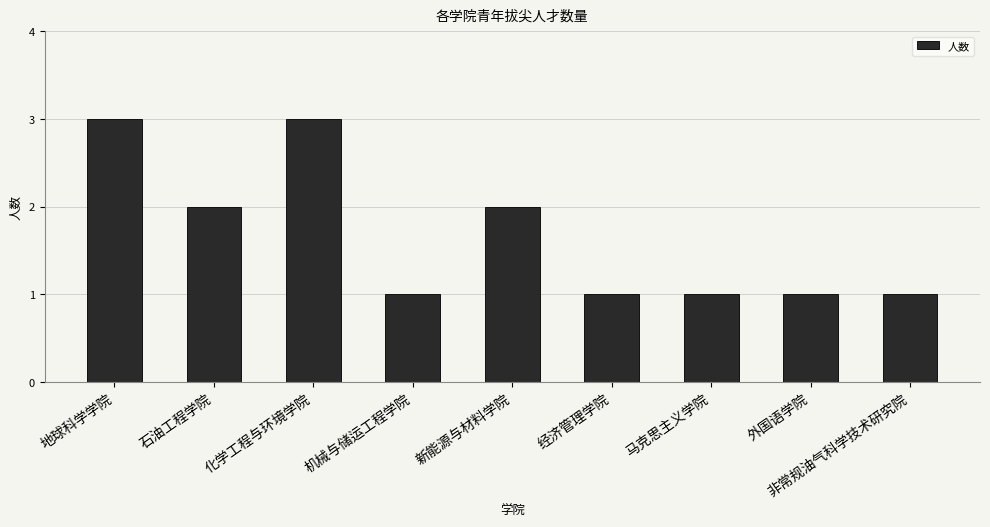

What is the change in value from 机械与储运工程学院 to 新能源与材料学院?

+1